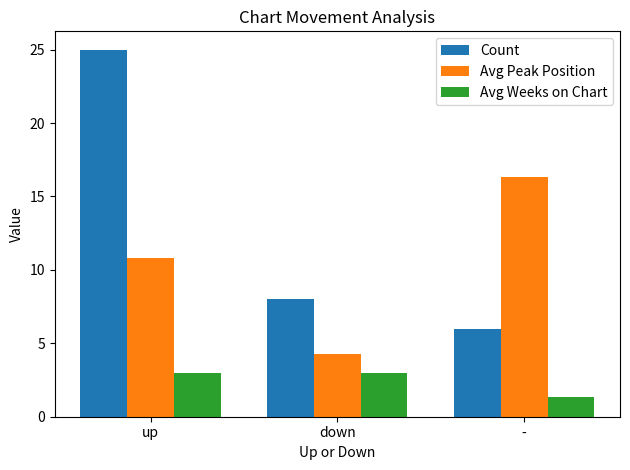

What is the difference between the maximum and minimum values in the Avg Peak Position series?

12.1